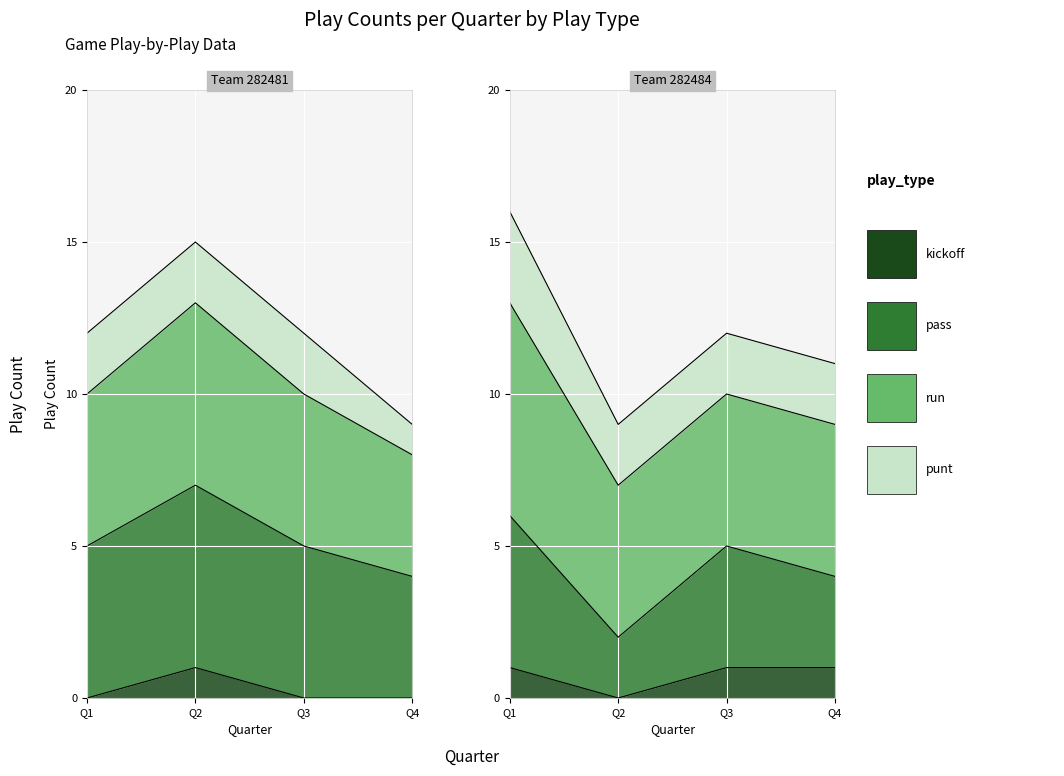

What is the value of the kickoff point at the 4th from the left?

1